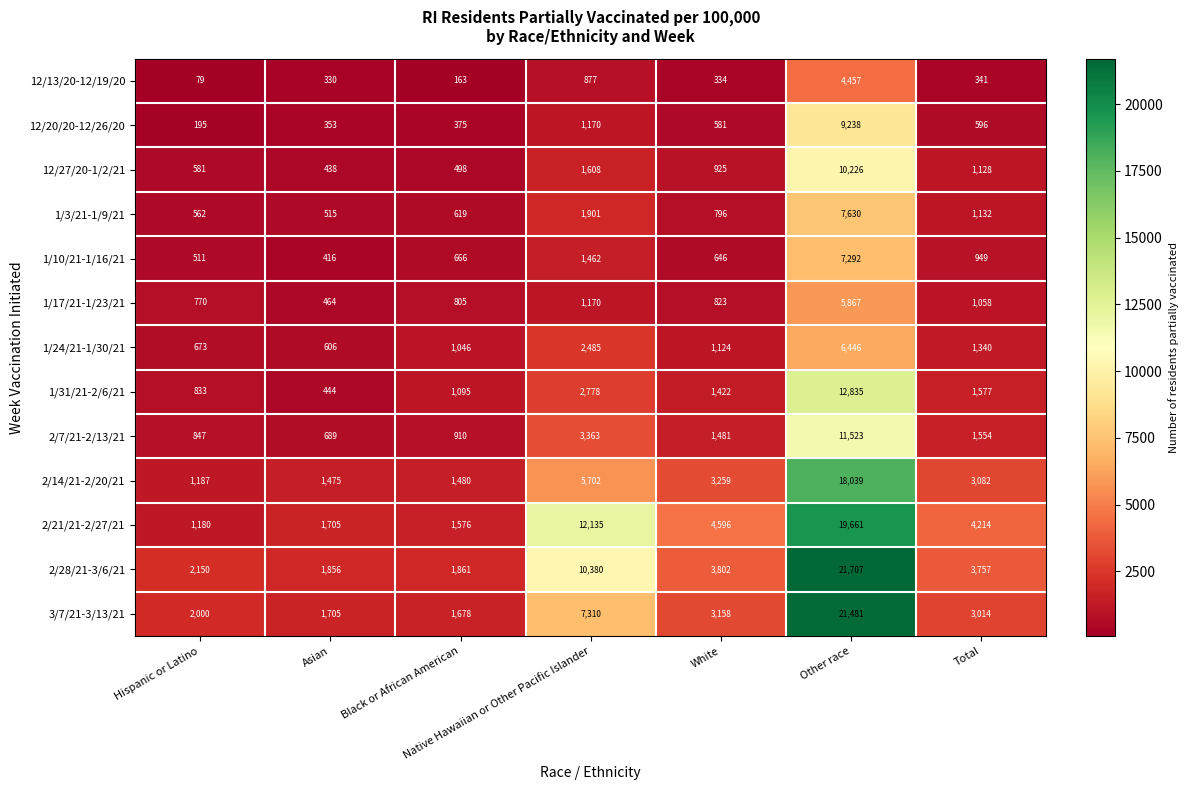

Is it true that 2/14/21-2/20/21 equals 18039 at Other race?

True